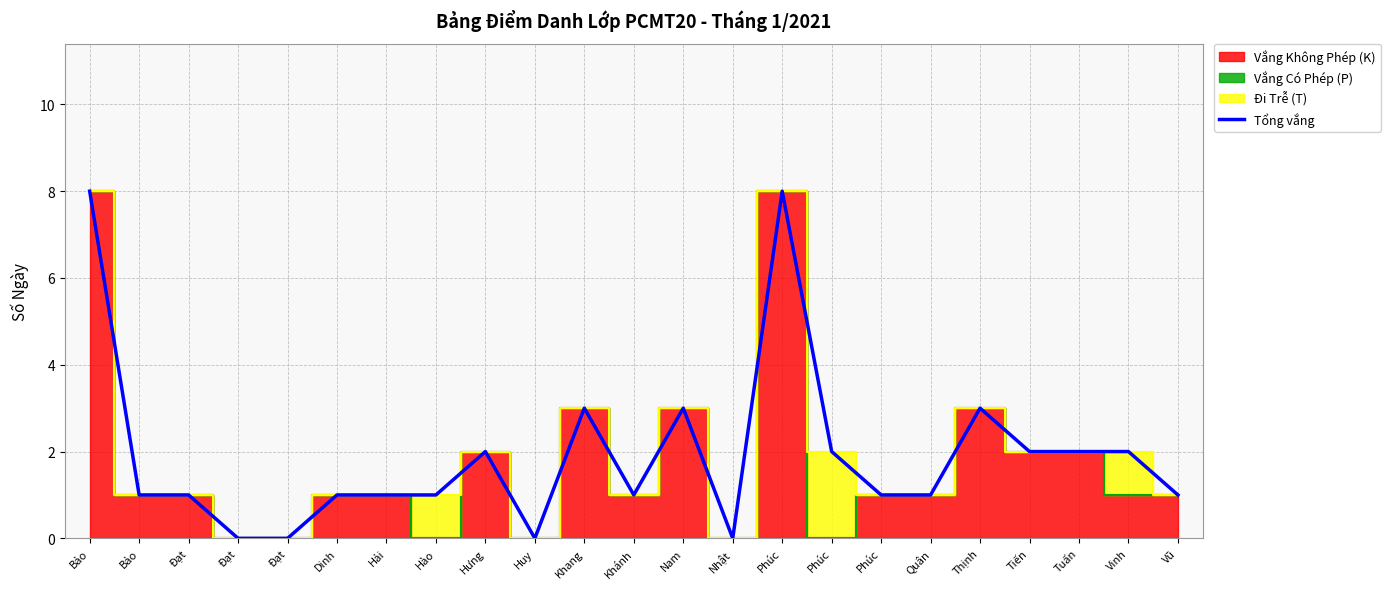

The value at Khánh is 1. True or false?

True